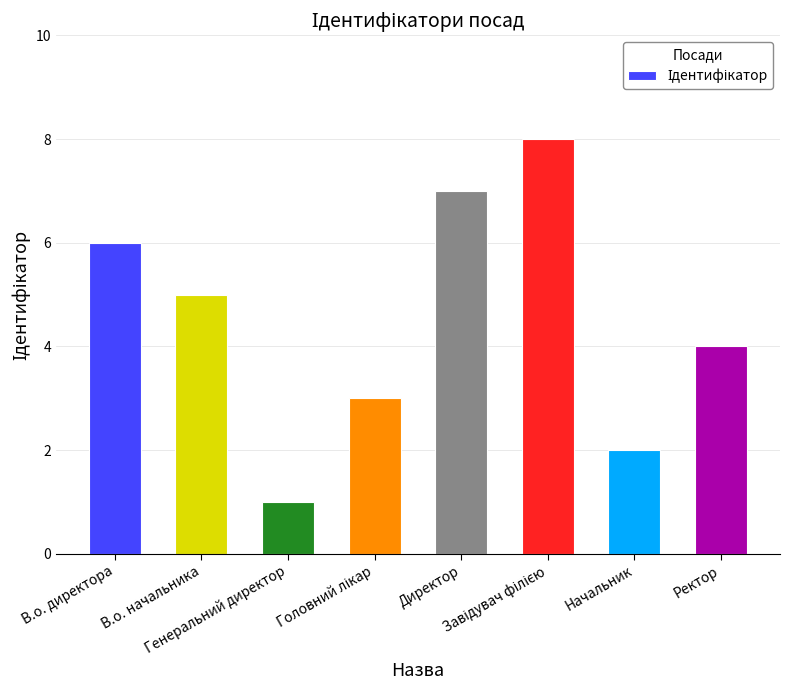

The chart shows a value of 6 at Ректор. True or false?

False